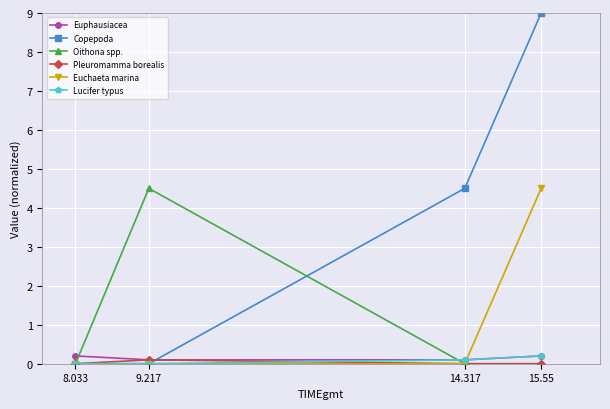

Is it true that Pleuromamma borealis equals 0.1 at 9.217?

True